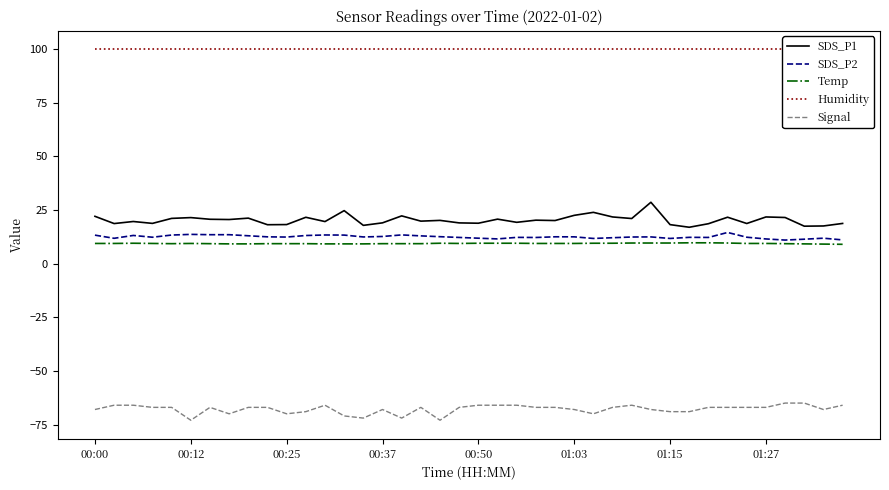

What is the lowest value of the Signal series?

-73.0